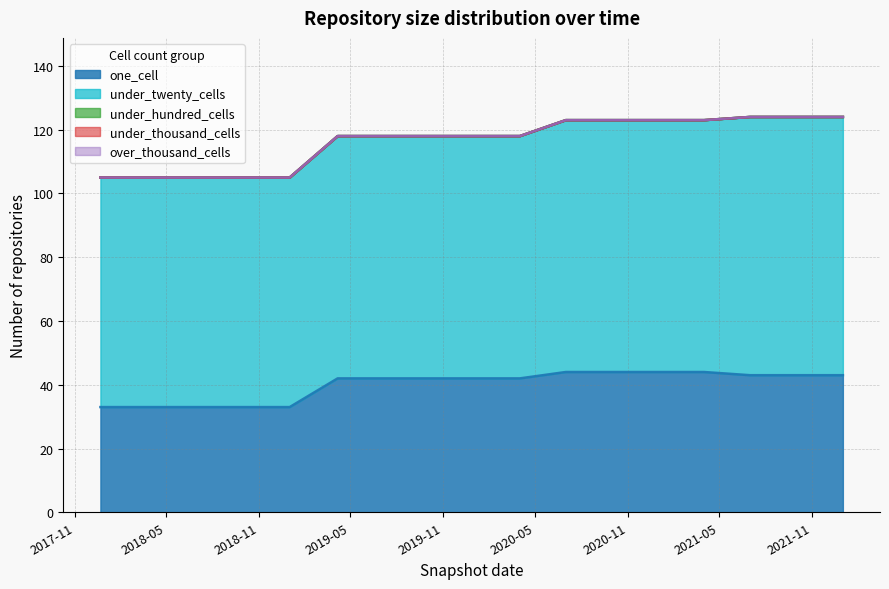

True or false: under_twenty_cells and one_cell cross at least once.

False